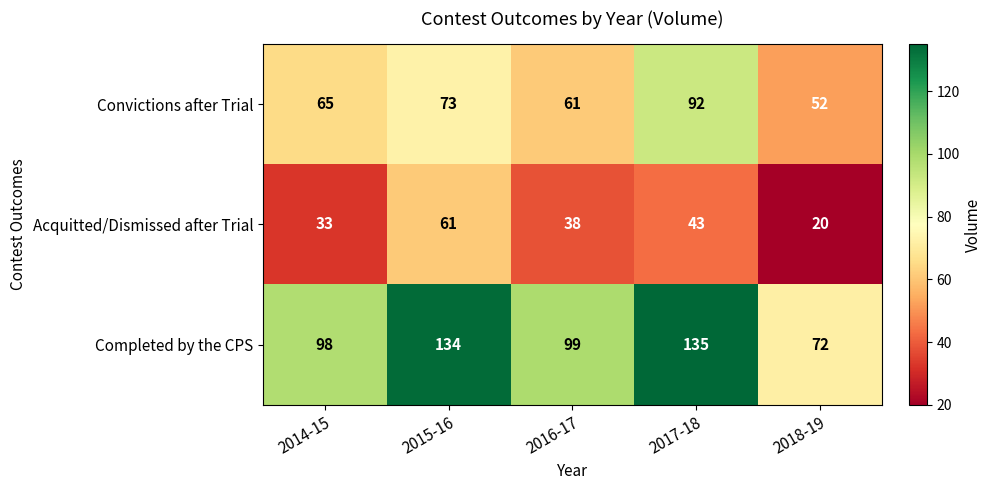

What is the maximum value for Convictions after Trial?

92